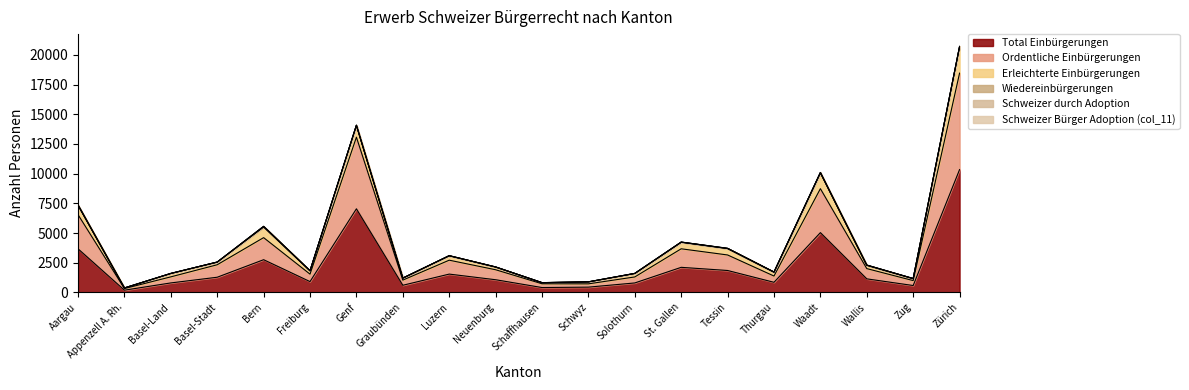

What are all the series names shown in the legend?

Total Einbürgerungen, Ordentliche Einbürgerungen, Erleichterte Einbürgerungen, Wiedereinbürgerungen, Schweizer durch Adoption, Schweizer Bürger Adoption (col_11)